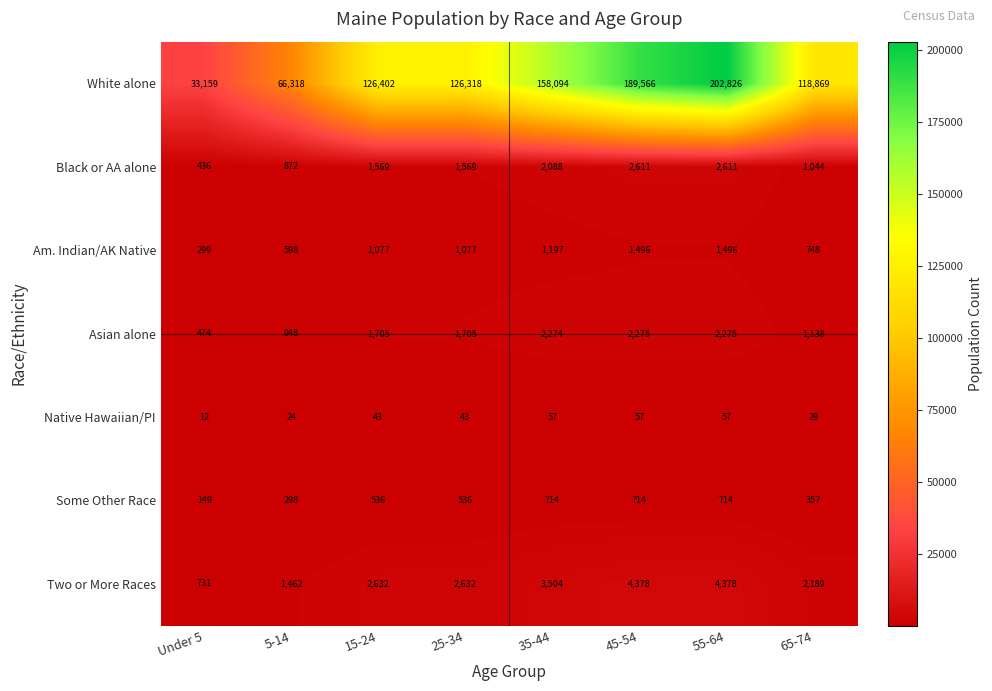

What is the approximate value of Black or AA alone at Under 5?

436